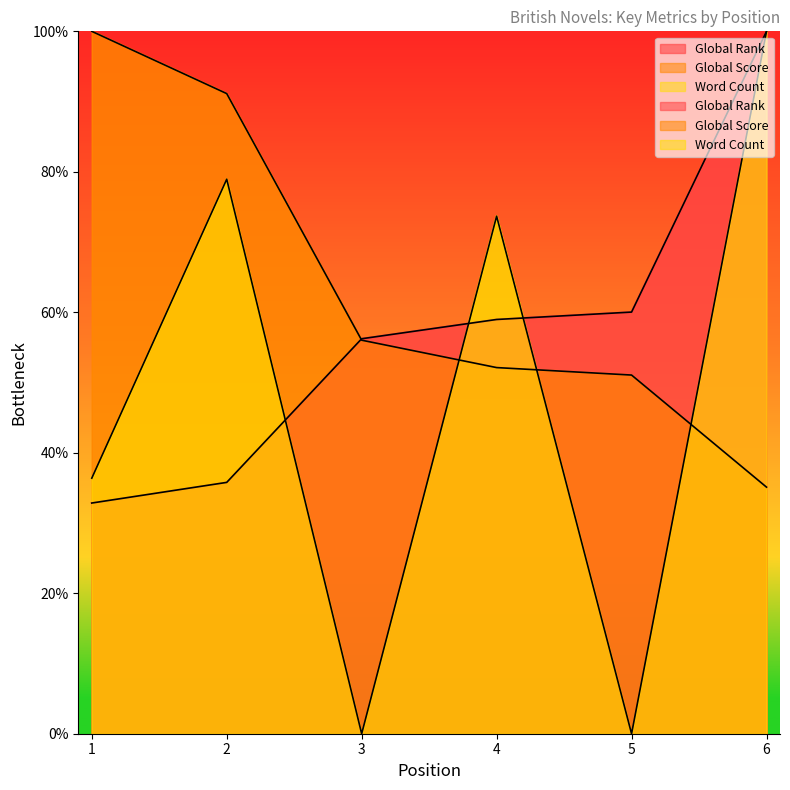

What is the difference between the second highest and minimum values in the Global Rank series?

27.2